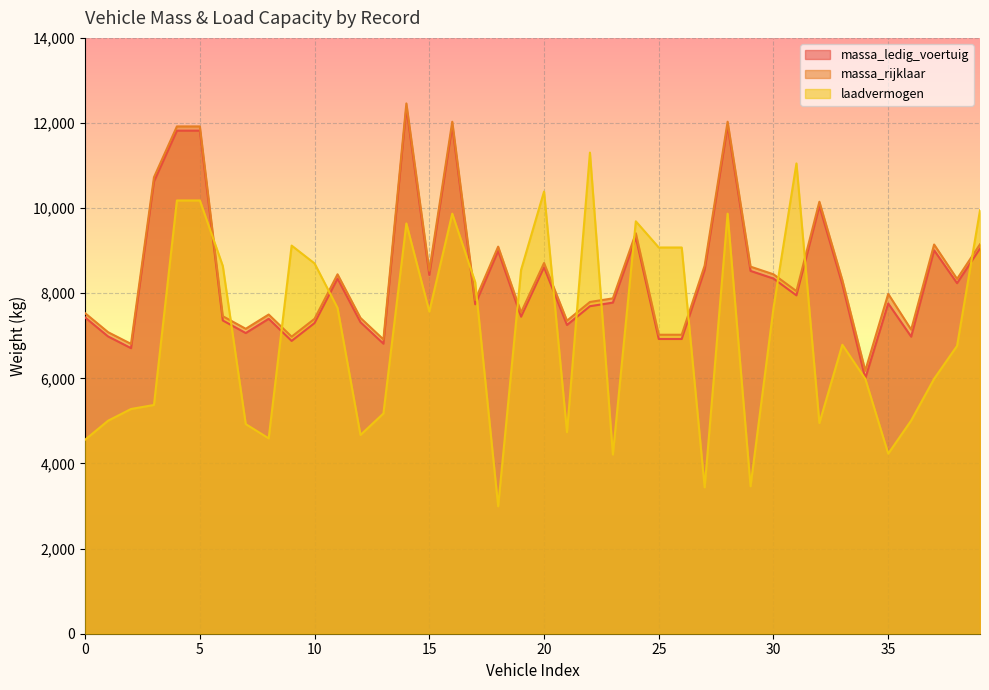

What is the difference between the massa_rijklaar values at 11 and 14?

4015